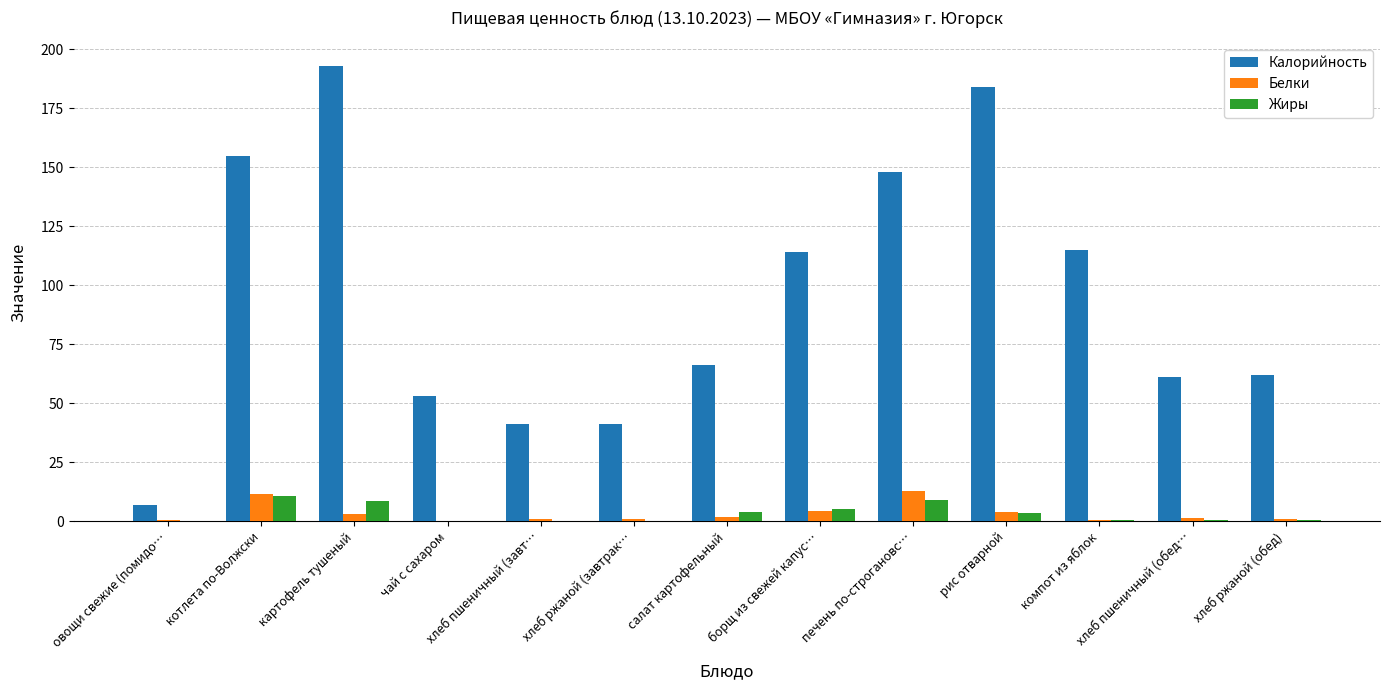

Between салат картофельный and печень по-строгановс…, which series saw the biggest shift?

Калорийность